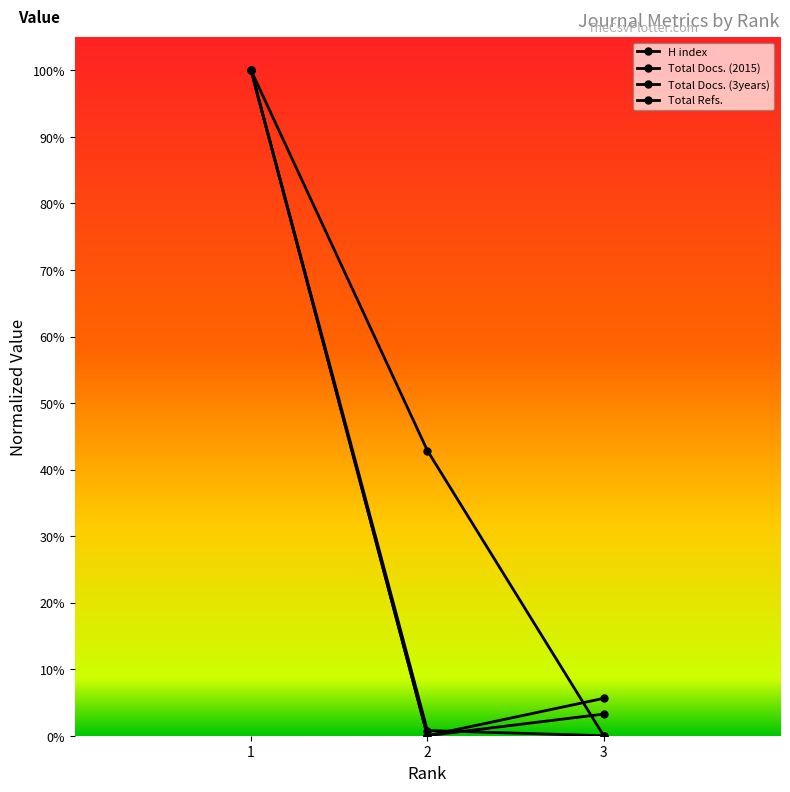

Is the value of H index at 2 greater than the value of Total Docs. (3years) at 1?

No